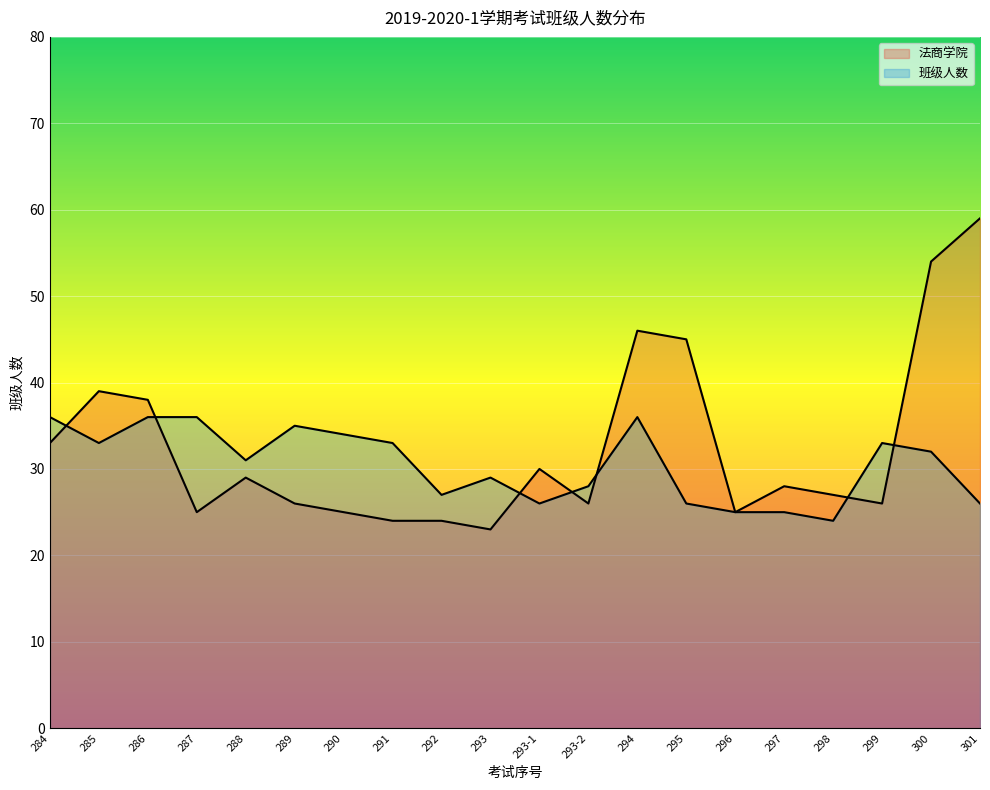

What is the label of the 5th point from the right?

297